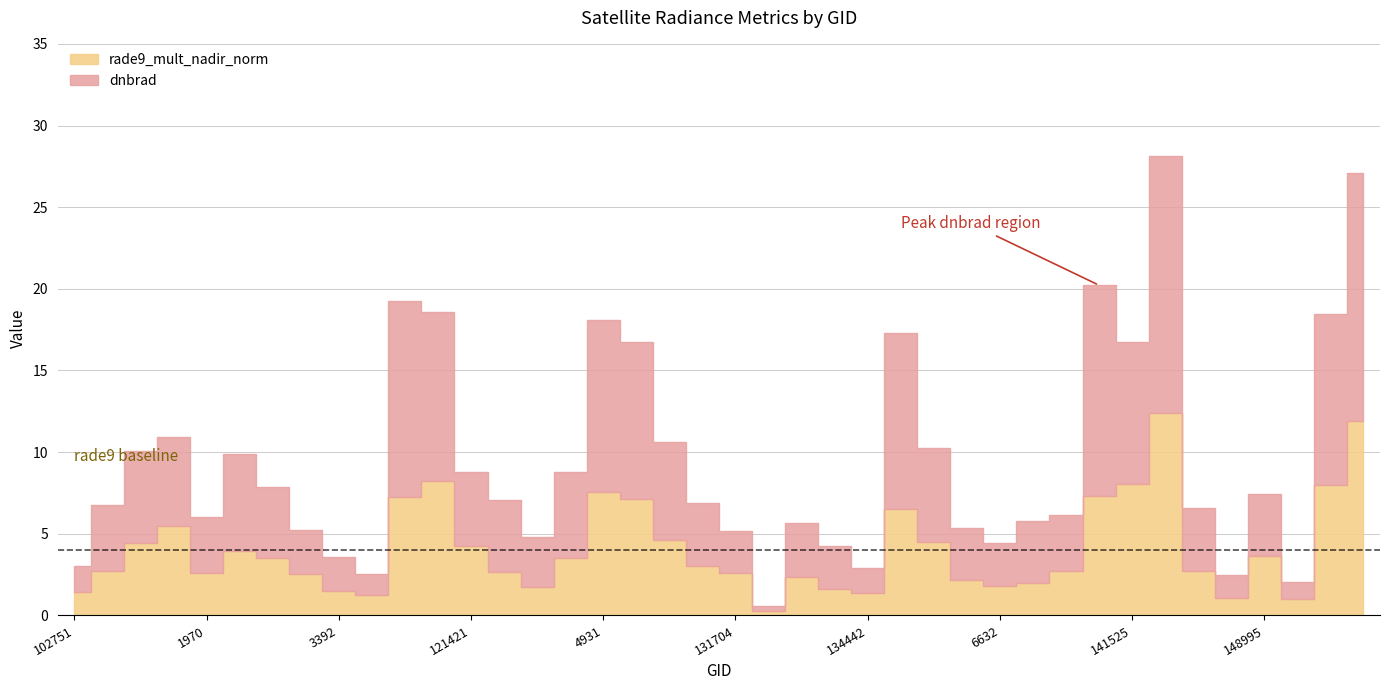

How many categories are shown in the chart?

40